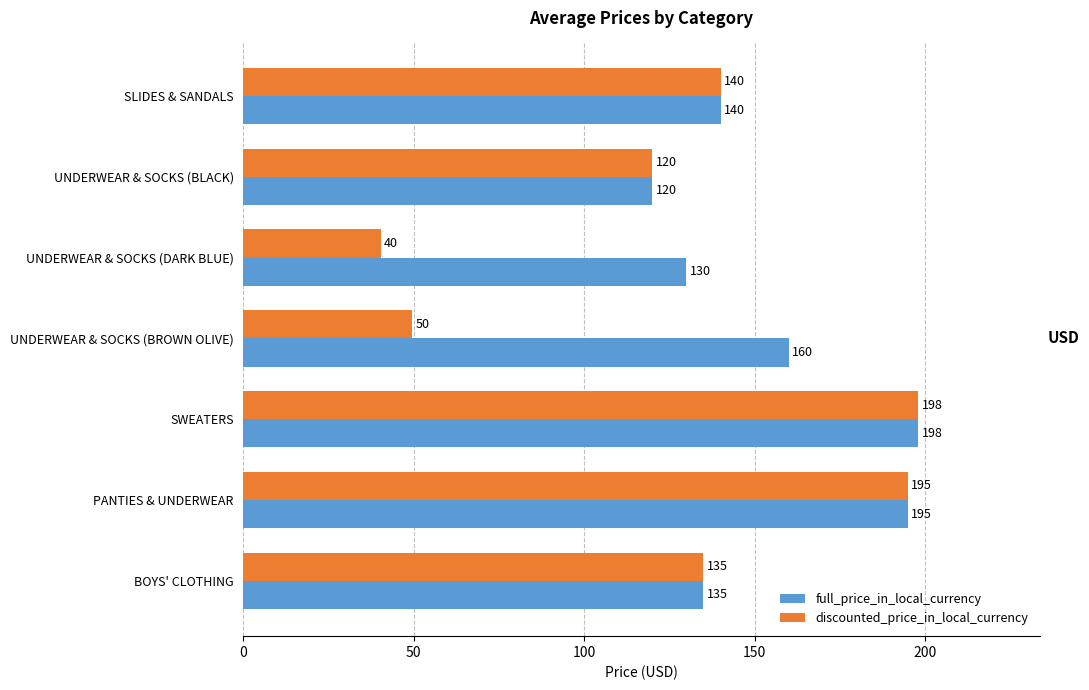

What is the highest value of the discounted_price_in_local_currency series?

198.0